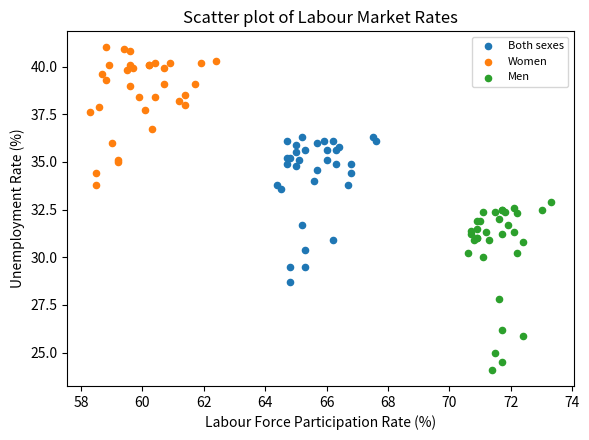

What are all the series names shown in the legend?

Both sexes, Women, Men